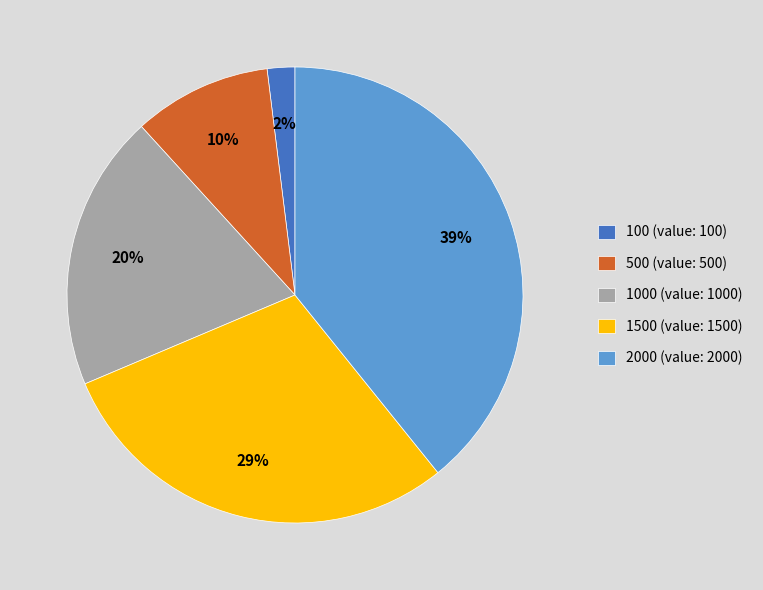

Between 2000 (value: 2000) and 100 (value: 100), which is larger?

2000 (value: 2000)